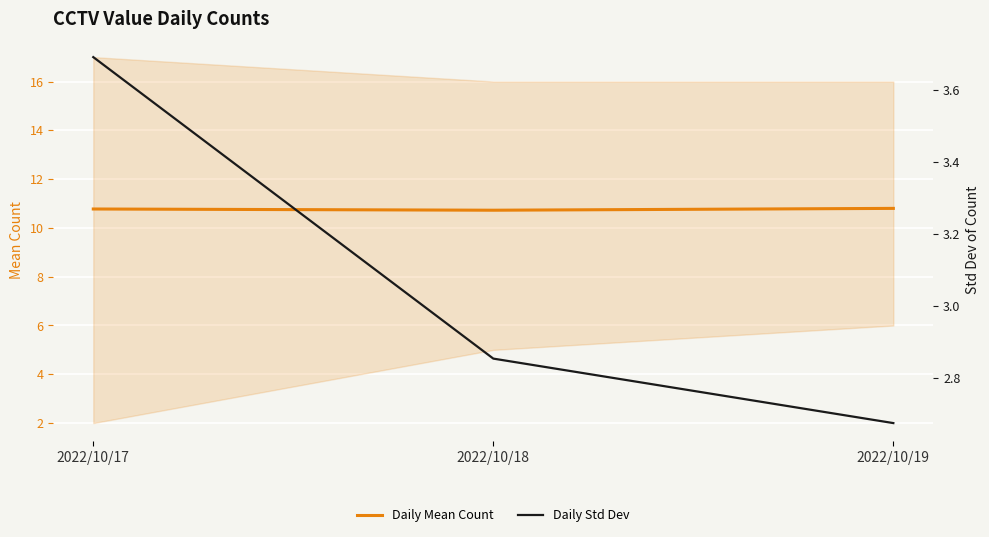

Which series changed the most between 2022/10/17 and 2022/10/19?

Daily Std Dev